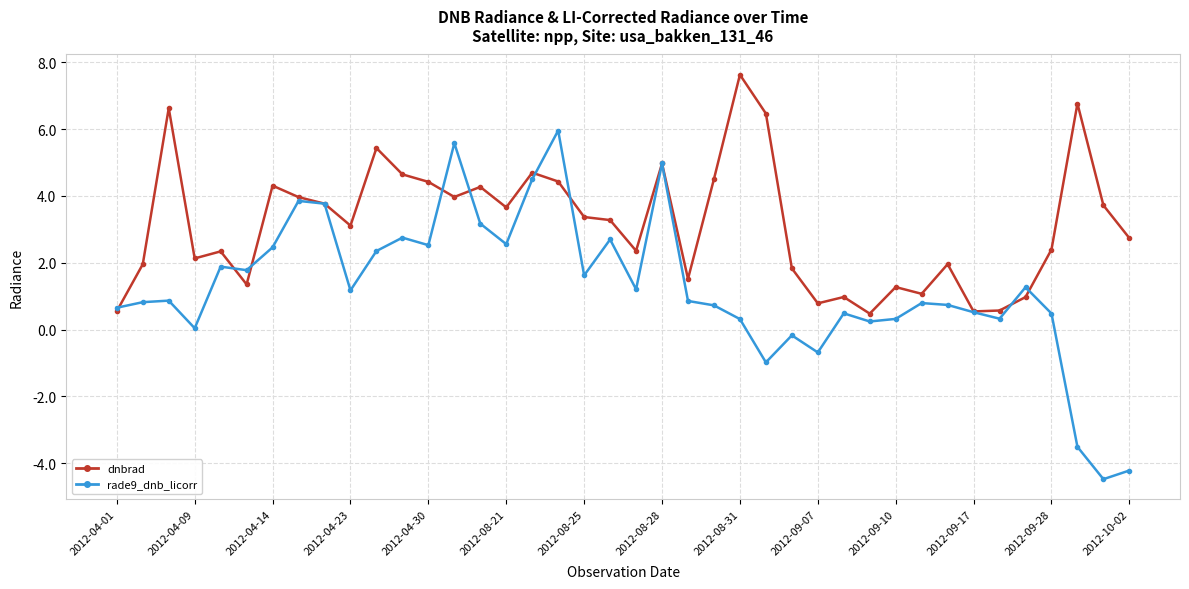

True or false: rade9_dnb_licorr has more than 2 interior local peaks.

True